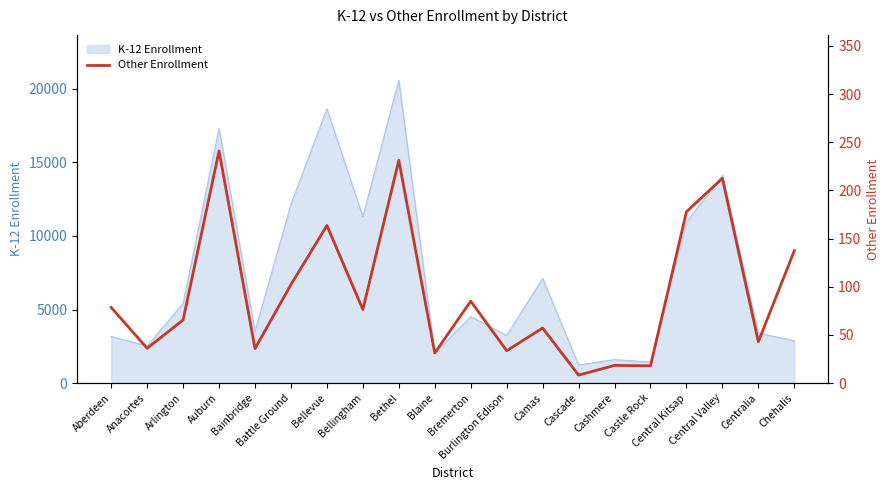

How many lines are shown in the chart?

1